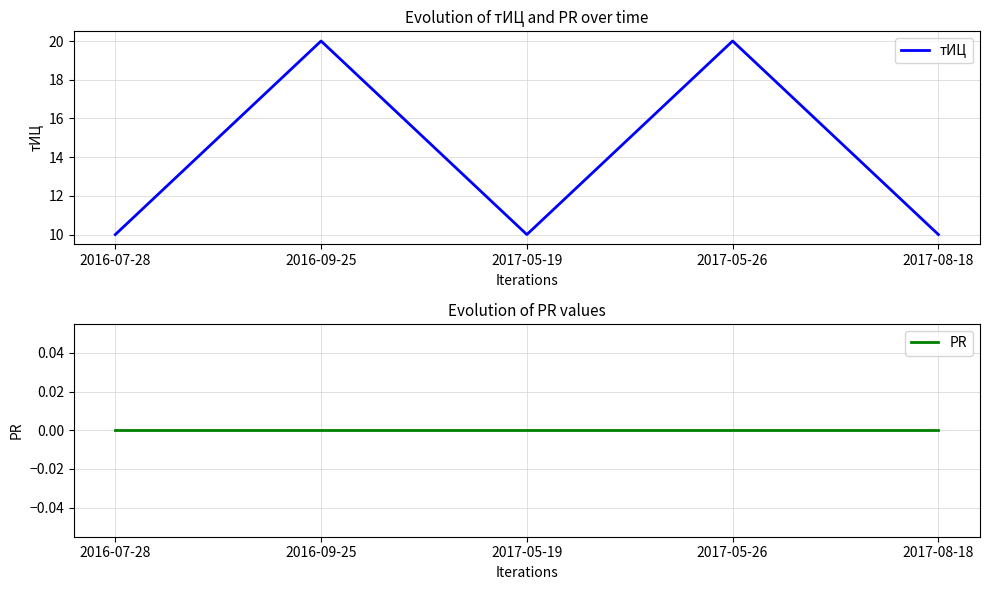

Which series has the largest range (max minus min)?

тИЦ